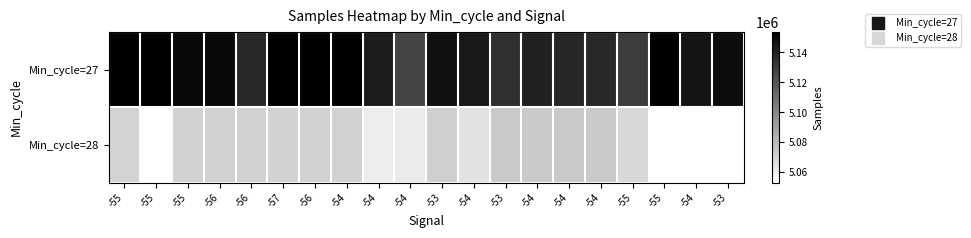

At how many categories does at least one series exceed 1749745?

20